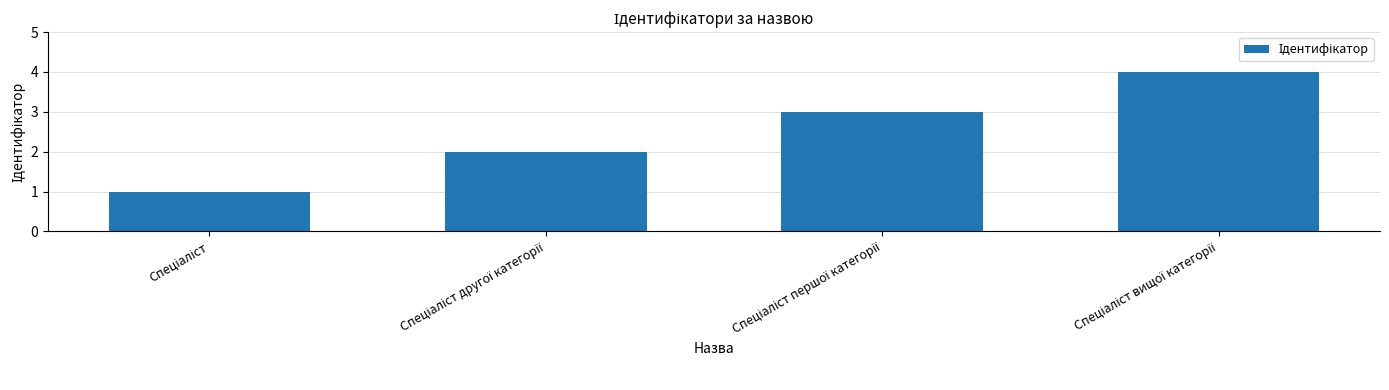

What is the sum of all values?

10